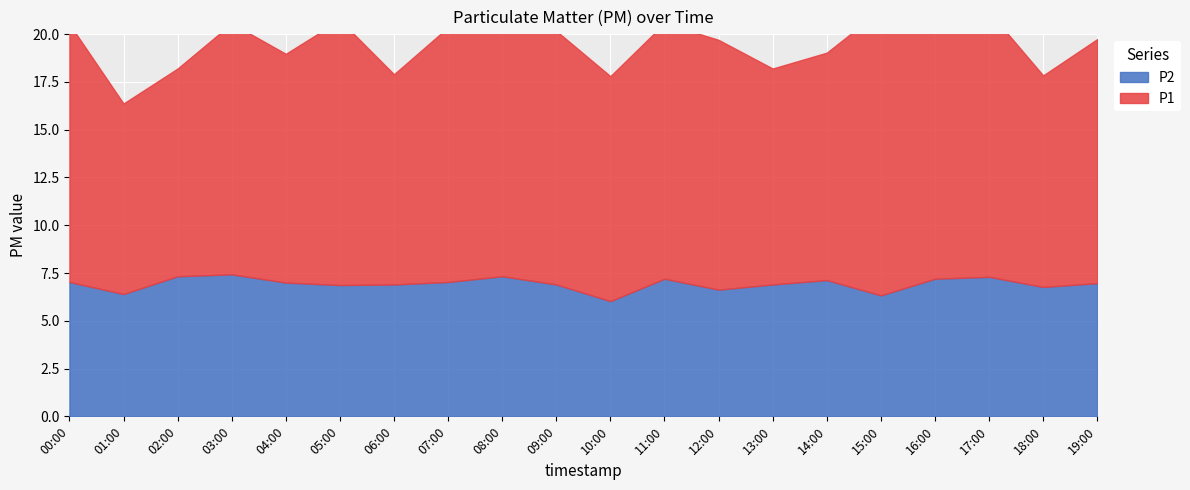

True or false: P1 and P2 cross at least once.

False